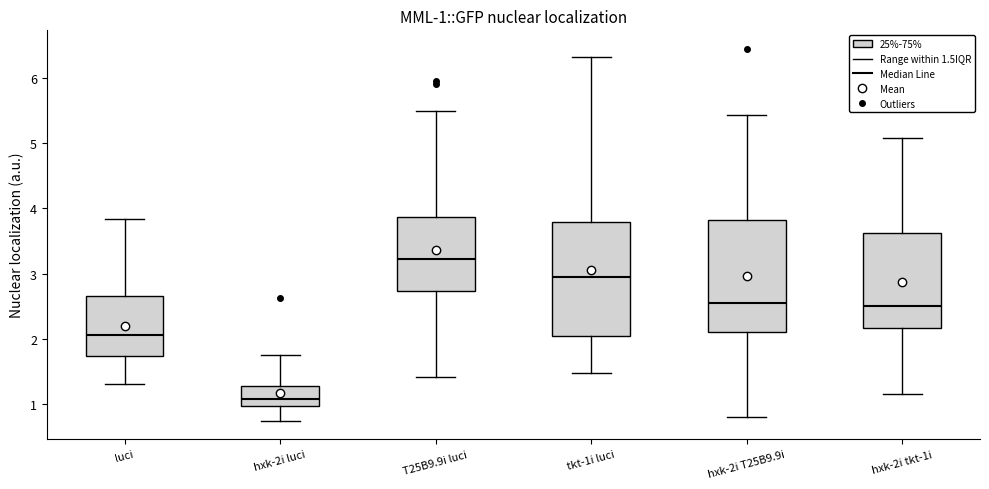

Which box has the lowest median line?

hxk-2i luci